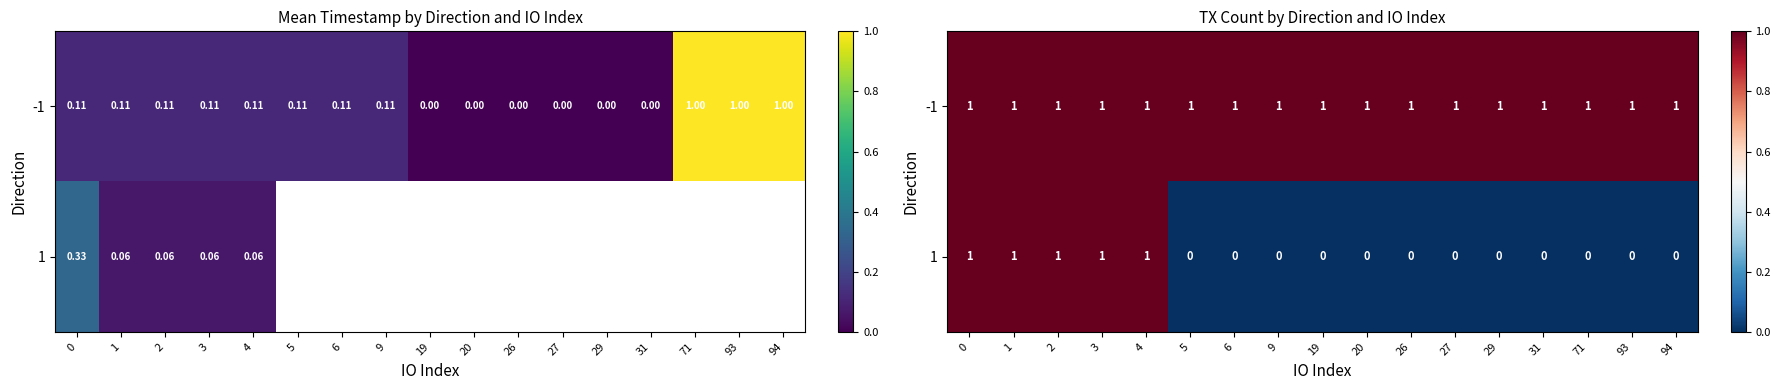

Which series has the widest spread of values?

1